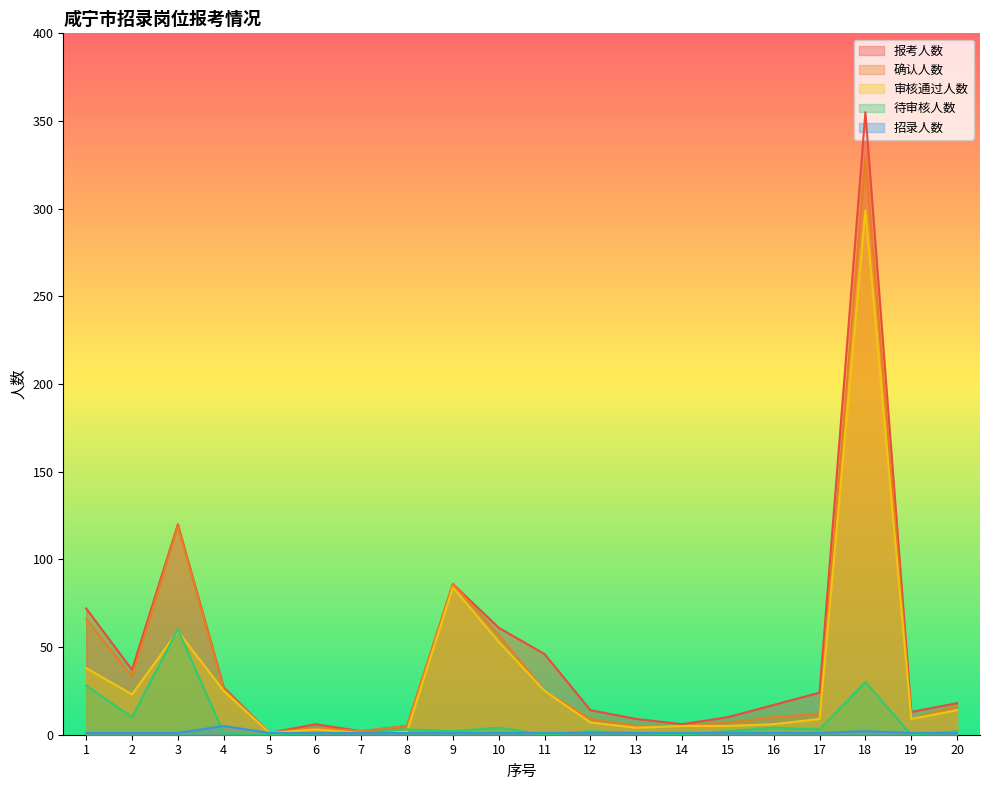

In 待审核人数, how many points are higher than both neighbors (excluding endpoints)?

6